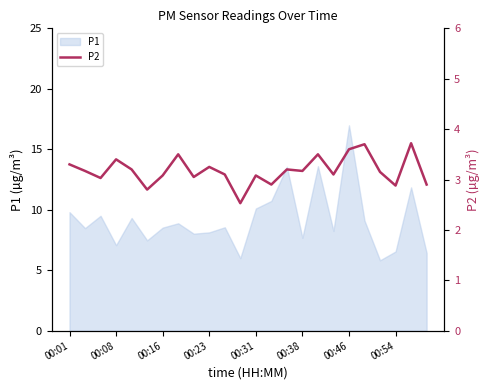

What is the maximum value for P1?

17.0